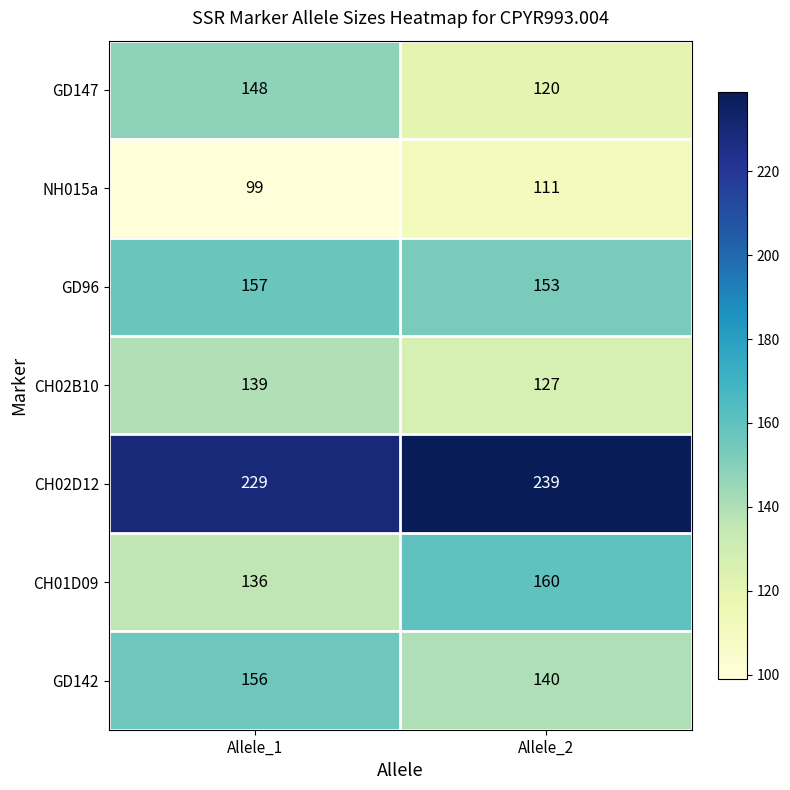

Which series has the largest total across all categories?

CH02D12